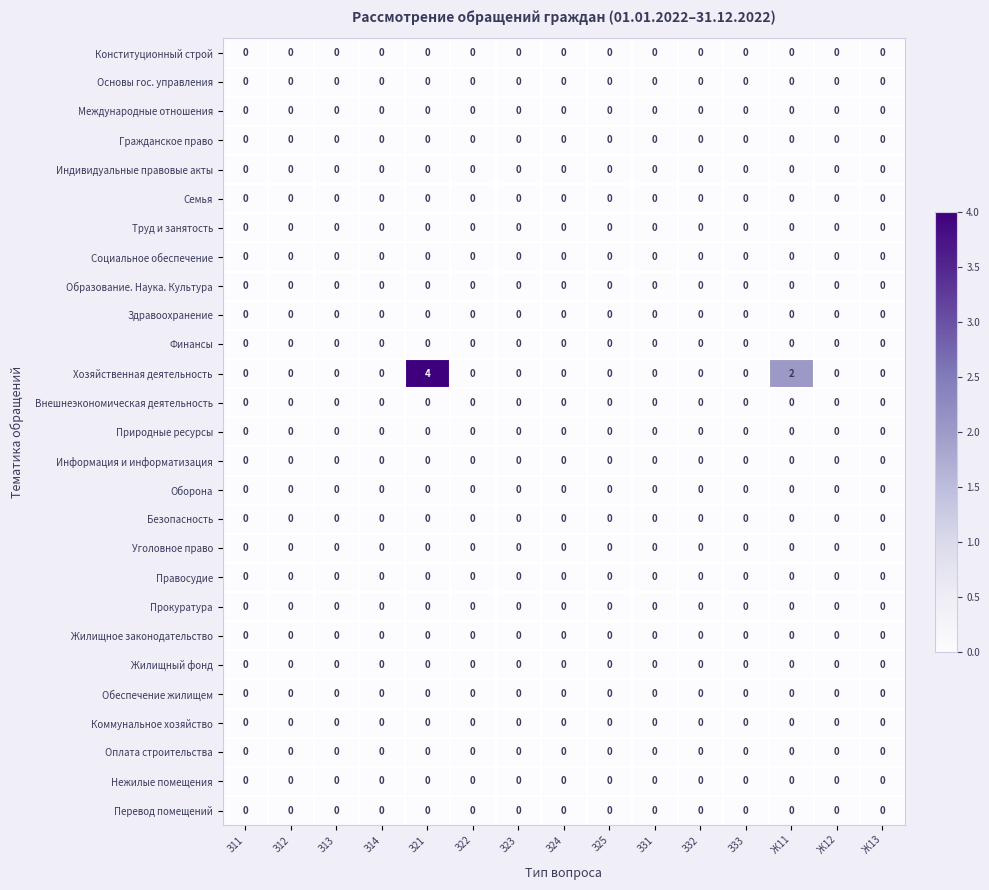

Which series has the largest total across all categories?

Хозяйственная деятельность